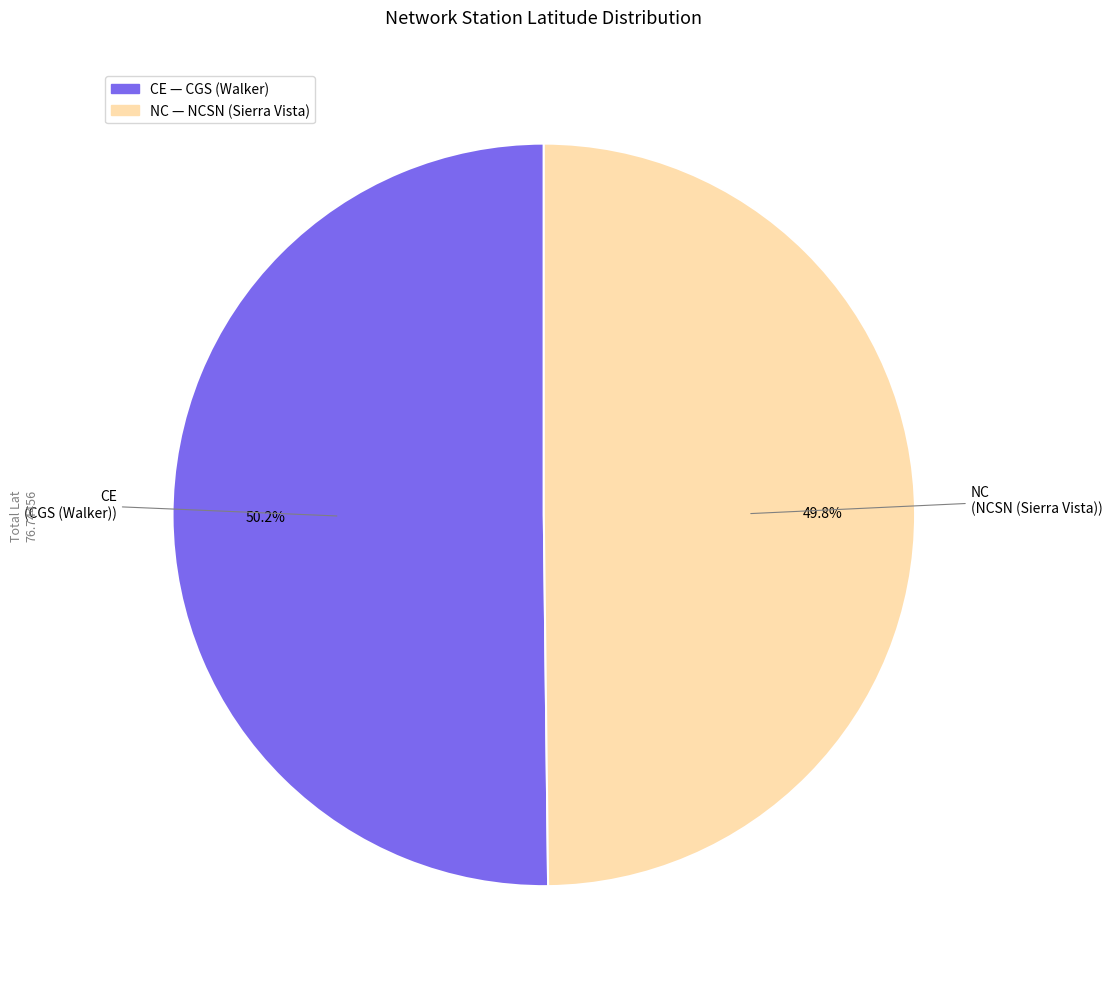

Does any single category account for the majority?

Yes